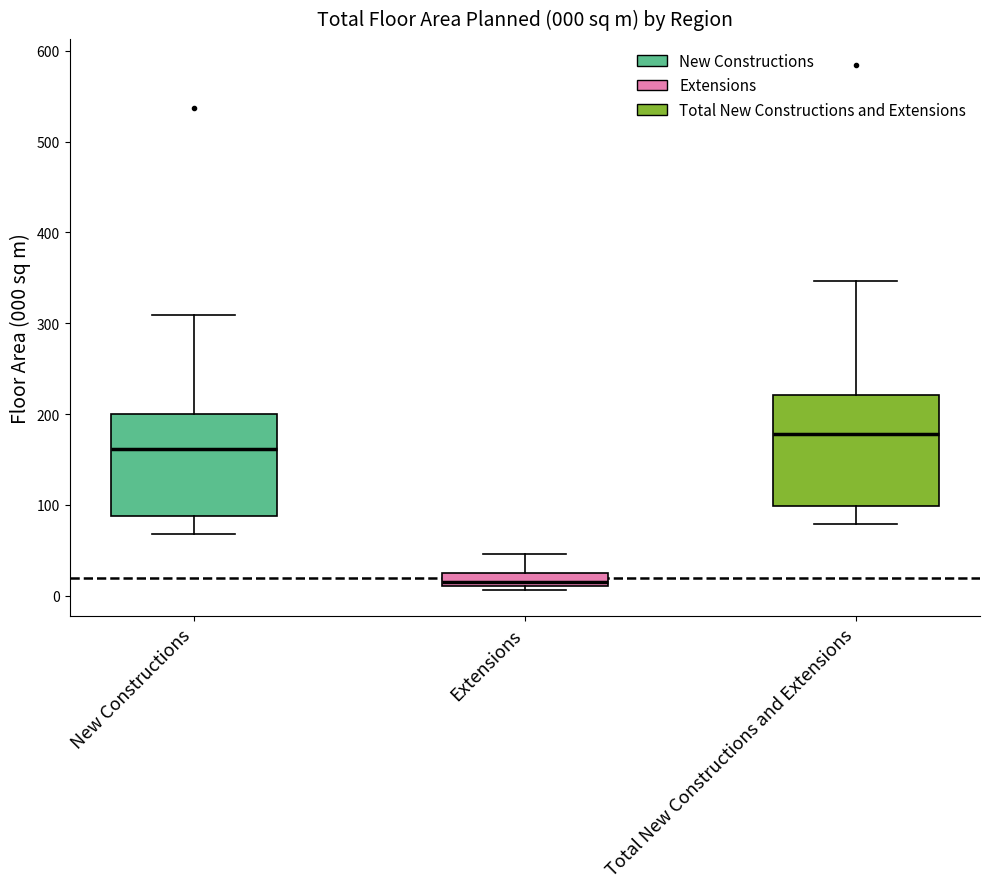

Which box's median line is the highest?

Total New Constructions and Extensions